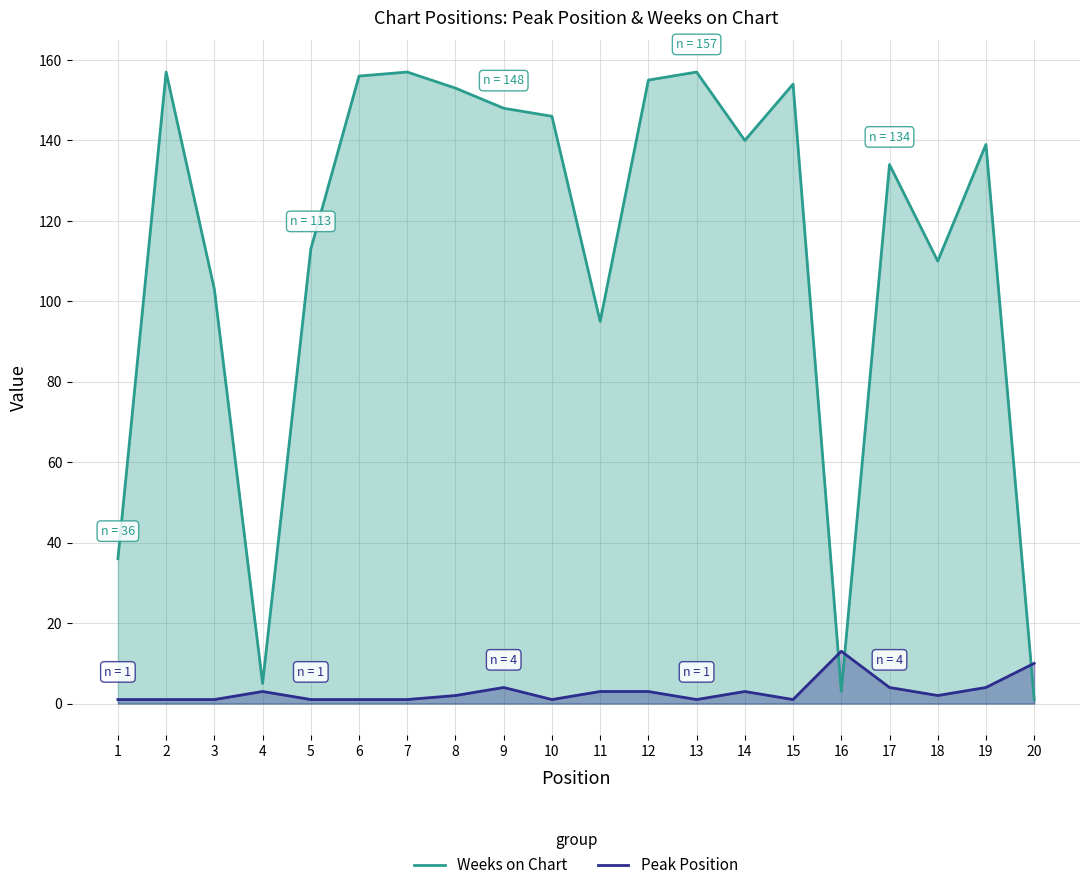

At which category does Weeks on Chart reach its first local valley?

4